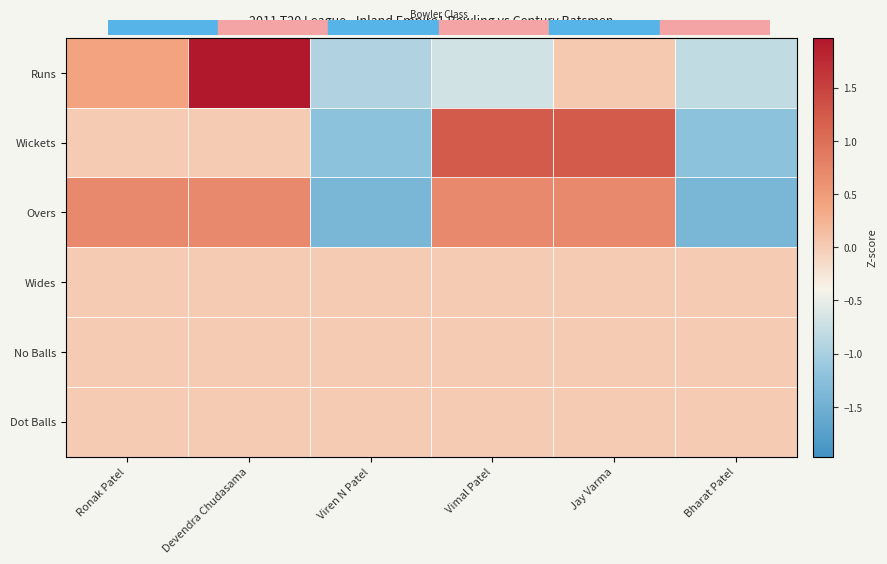

Reading left to right, list all the values displayed in this chart.

Runs: Ronak Patel=0.4	Devendra Chudasama=2.0	Viren N Patel=-0.9	Vimal Patel=-0.7	Jay Varma=0.0	Bharat Patel=-0.8
Wickets: Ronak Patel=0.0	Devendra Chudasama=0.0	Viren N Patel=-1.2	Vimal Patel=1.2	Jay Varma=1.2	Bharat Patel=-1.2
Overs: Ronak Patel=0.7	Devendra Chudasama=0.7	Viren N Patel=-1.4	Vimal Patel=0.7	Jay Varma=0.7	Bharat Patel=-1.4
Wides: Ronak Patel=0.0	Devendra Chudasama=0.0	Viren N Patel=0.0	Vimal Patel=0.0	Jay Varma=0.0	Bharat Patel=0.0
No Balls: Ronak Patel=0.0	Devendra Chudasama=0.0	Viren N Patel=0.0	Vimal Patel=0.0	Jay Varma=0.0	Bharat Patel=0.0
Dot Balls: Ronak Patel=0.0	Devendra Chudasama=0.0	Viren N Patel=0.0	Vimal Patel=0.0	Jay Varma=0.0	Bharat Patel=0.0